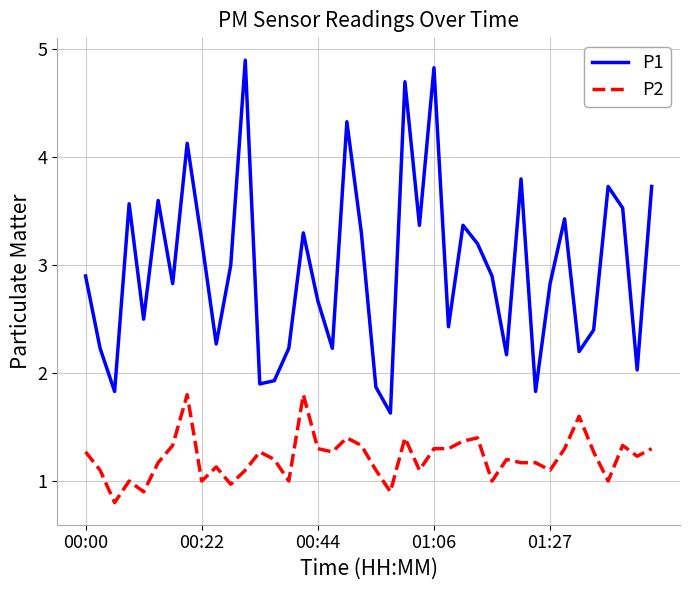

What is the sum of all P2 values?

48.7